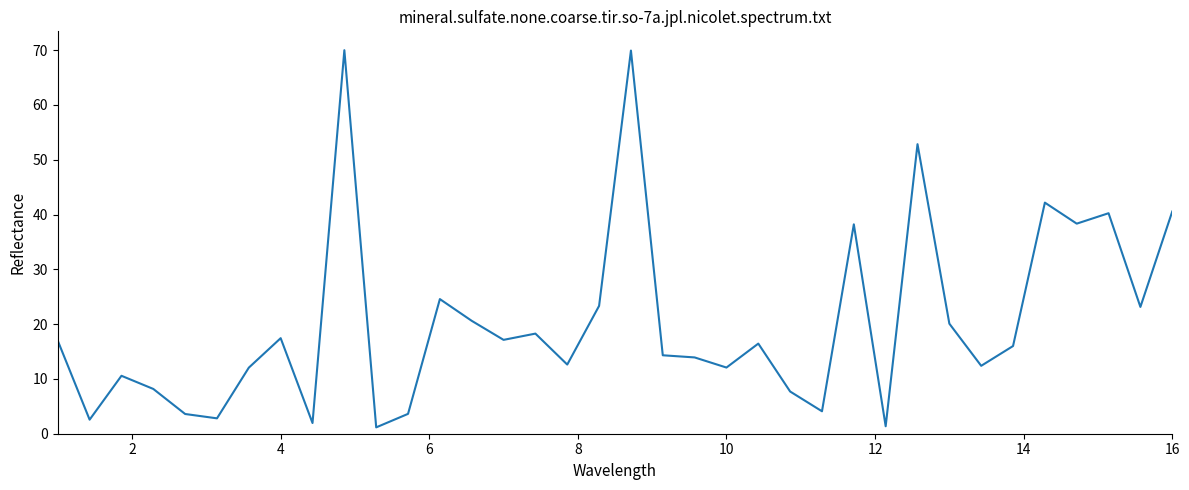

What is the difference between the maximum and minimum values?

68.8